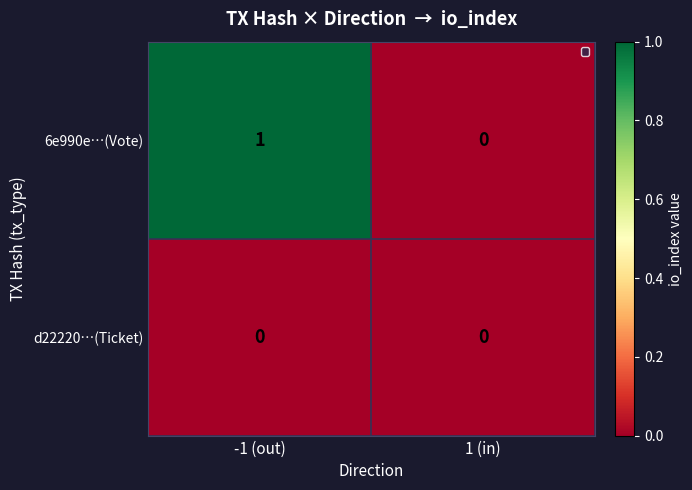

Rank the series by their average value, from highest to lowest.

6e990e…(Vote), d22220…(Ticket)